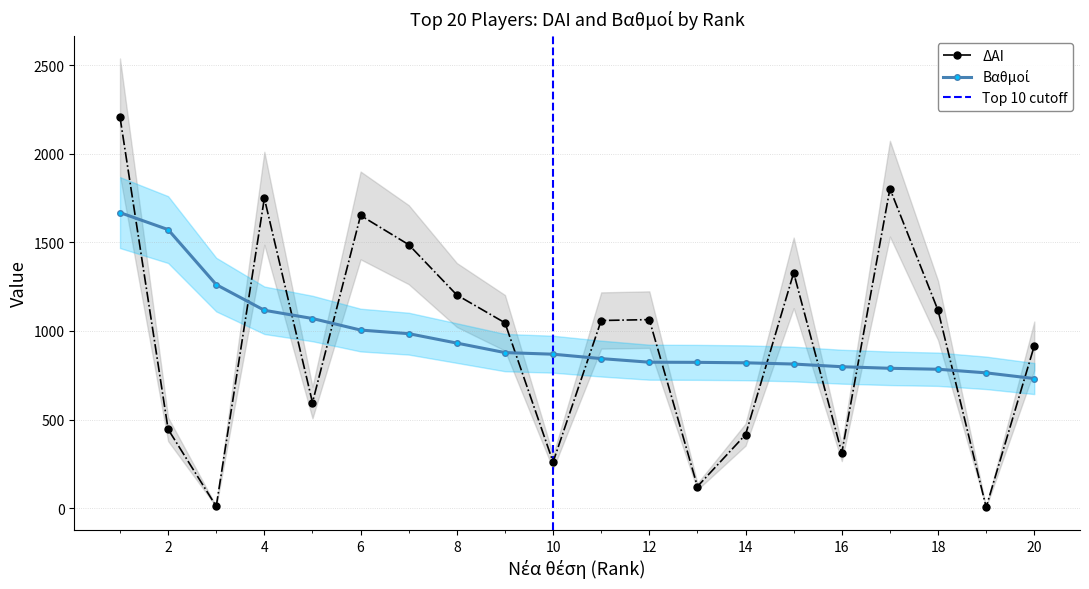

Which has a higher value, 17 or 10?

17